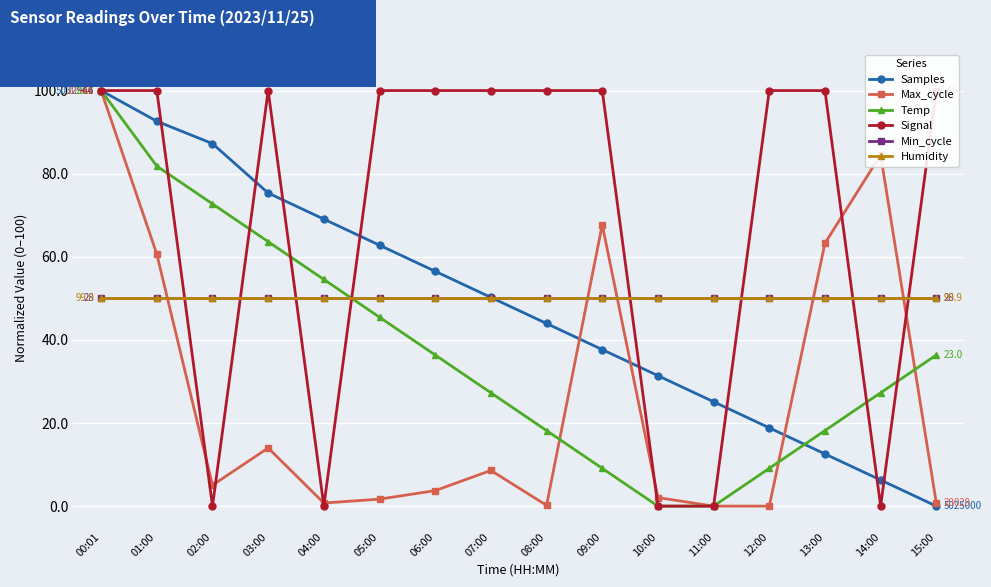

What is the label of the 11th point from the left?

10:00